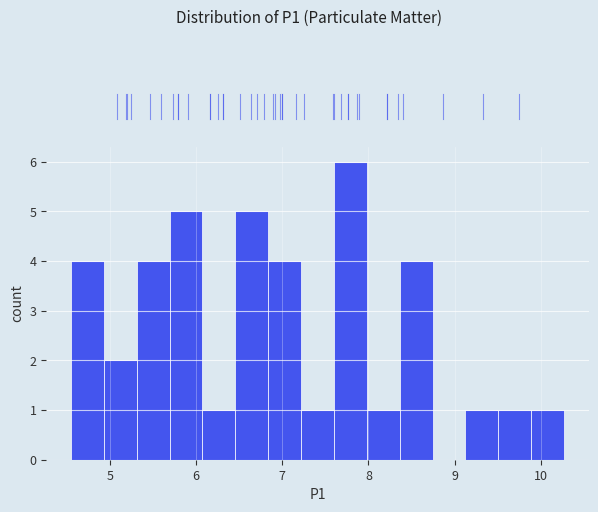

Read against the x-axis, roughly where is the centre of the tallest bar?

7.8